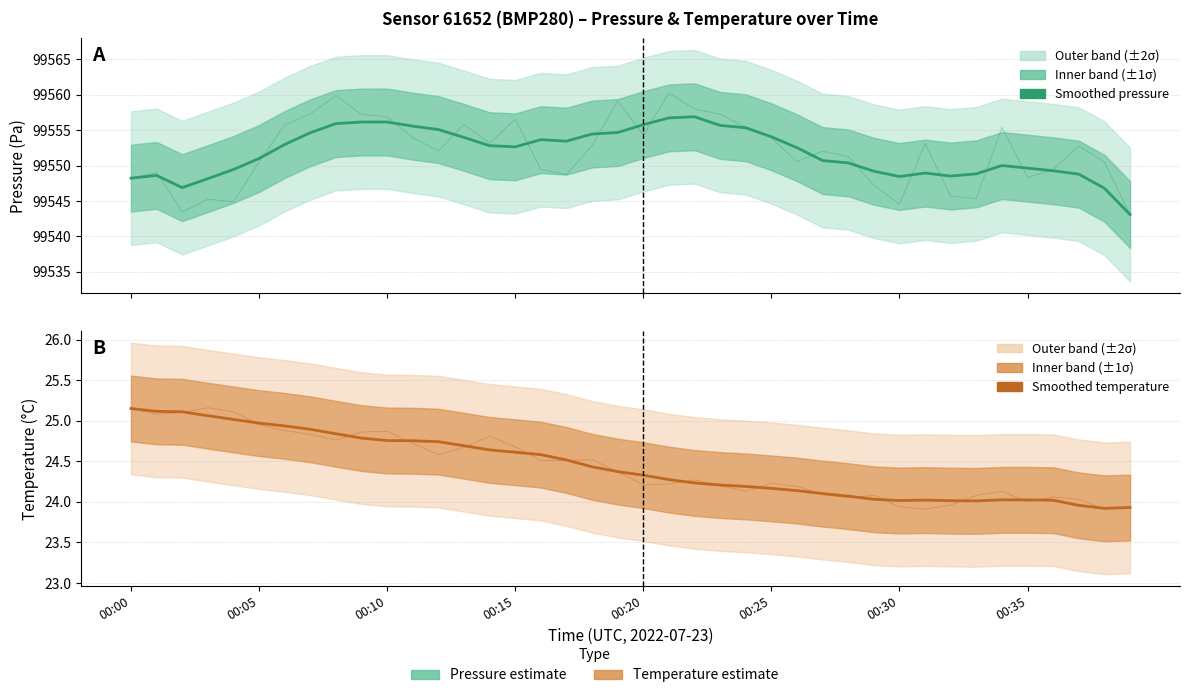

What is the label of the 30th point from the right?

00:10